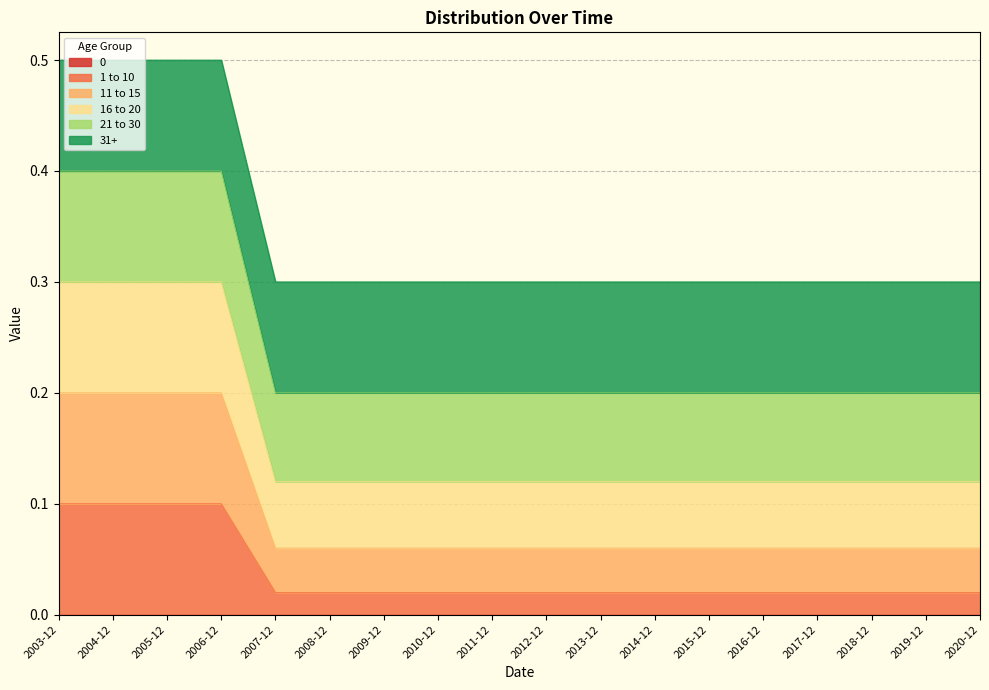

Does the chart display data point markers on the line(s)?

No